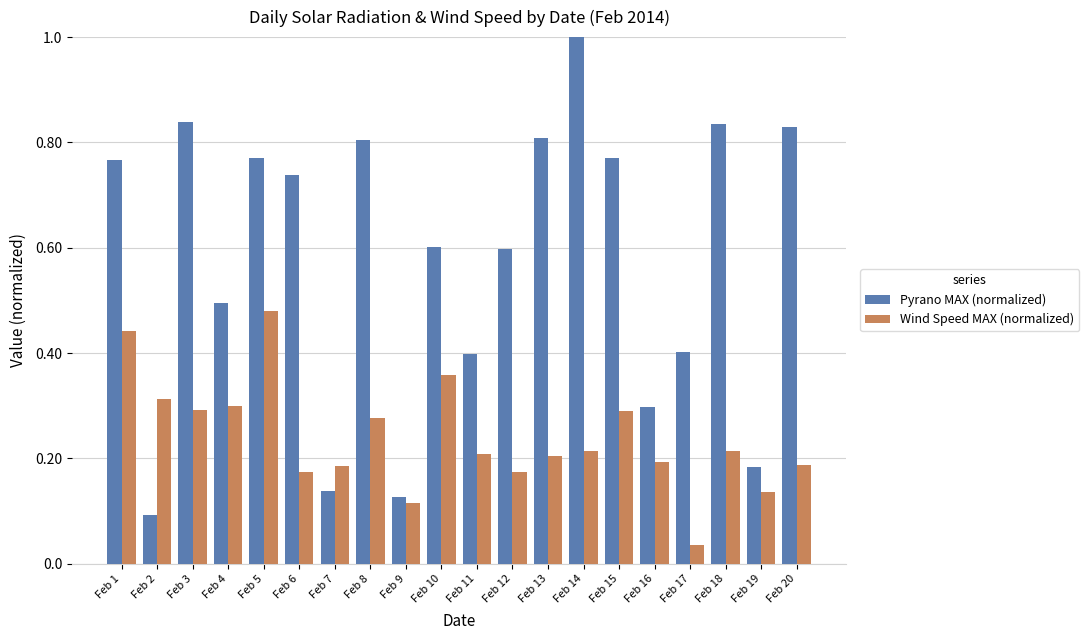

Which category has the lowest value in the Pyrano MAX (normalized) series?

Feb 2